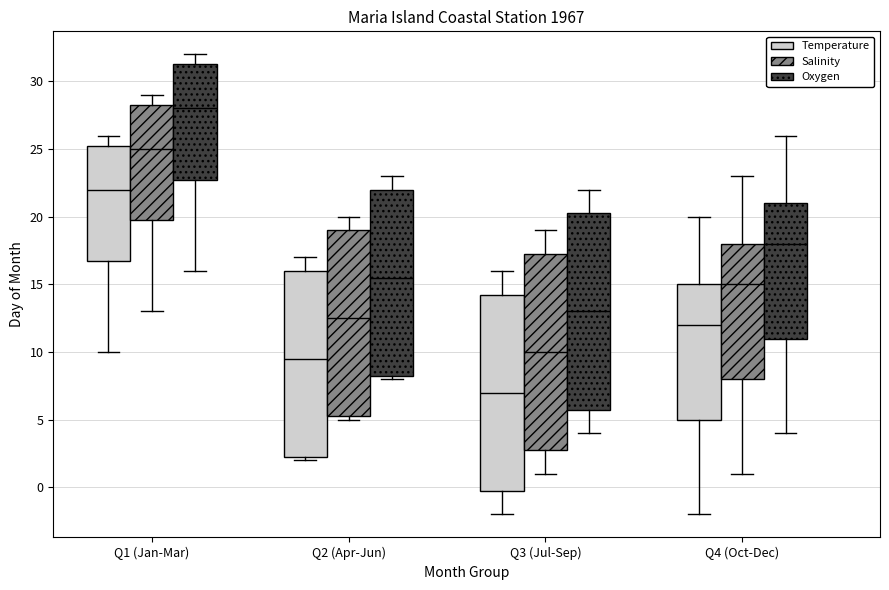

Reading left to right, read every box against the y-axis: the position of its median line, the range the box covers, and the ends of its whiskers. The values are not printed on the chart, so give them approximately, as read against the axis.

Q1 (Jan-Mar) (Temperature): median 22.0, box 17.0 to 25.5, whiskers 10.0 to 26.0
Q1 (Jan-Mar) (Salinity): median 25.0, box 20.0 to 28.5, whiskers 13.0 to 29.0
Q1 (Jan-Mar) (Oxygen): median 28.0, box 23.0 to 31.5, whiskers 16.0 to 32.0
Q2 (Apr-Jun) (Temperature): median 9.5, box 2.5 to 16.0, whiskers 2.0 to 17.0
Q2 (Apr-Jun) (Salinity): median 12.5, box 5.5 to 19.0, whiskers 5.0 to 20.0
Q2 (Apr-Jun) (Oxygen): median 15.5, box 8.5 to 22.0, whiskers 8.0 to 23.0
Q3 (Jul-Sep) (Temperature): median 7.0, box 0.0 to 14.5, whiskers -2.0 to 16.0
Q3 (Jul-Sep) (Salinity): median 10.0, box 3.0 to 17.5, whiskers 1.0 to 19.0
Q3 (Jul-Sep) (Oxygen): median 13.0, box 6.0 to 20.5, whiskers 4.0 to 22.0
Q4 (Oct-Dec) (Temperature): median 12.0, box 5.0 to 15.0, whiskers -2.0 to 20.0
Q4 (Oct-Dec) (Salinity): median 15.0, box 8.0 to 18.0, whiskers 1.0 to 23.0
Q4 (Oct-Dec) (Oxygen): median 18.0, box 11.0 to 21.0, whiskers 4.0 to 26.0